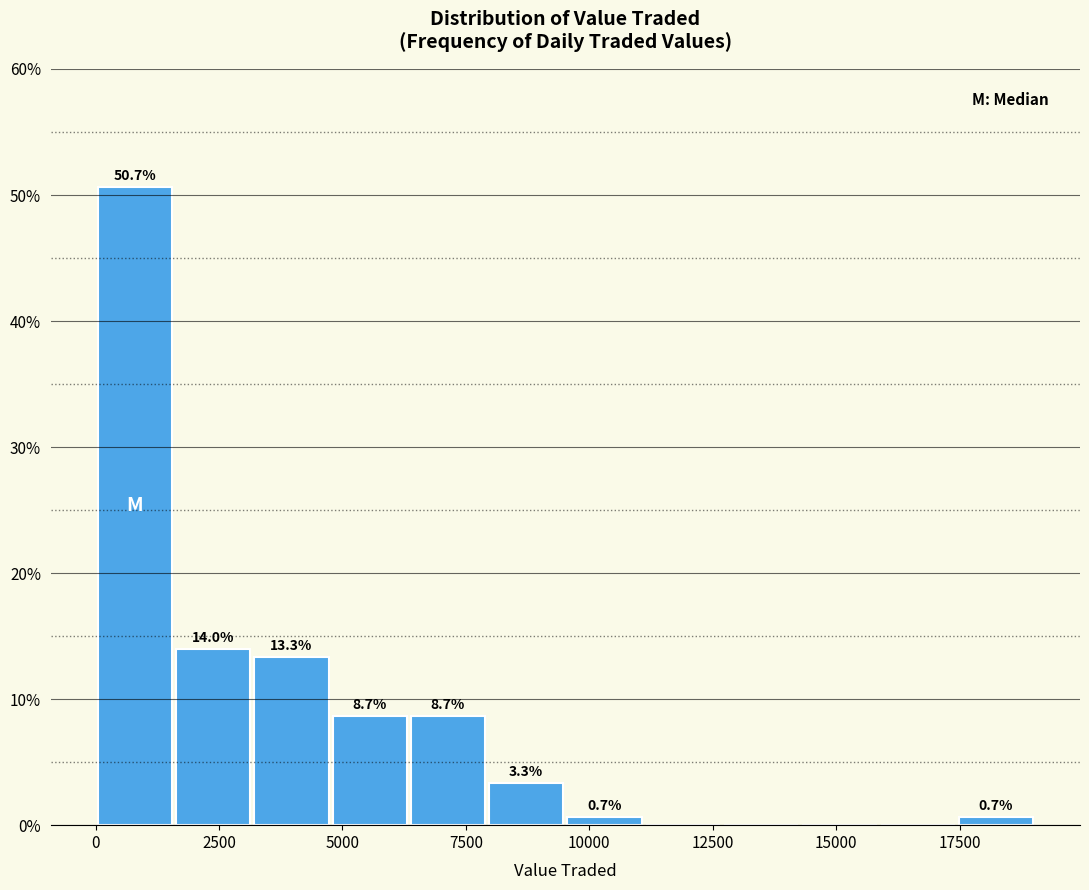

Around what value on the x-axis is the tallest bar? Give the approximate position of its centre, as read against the axis.

1000